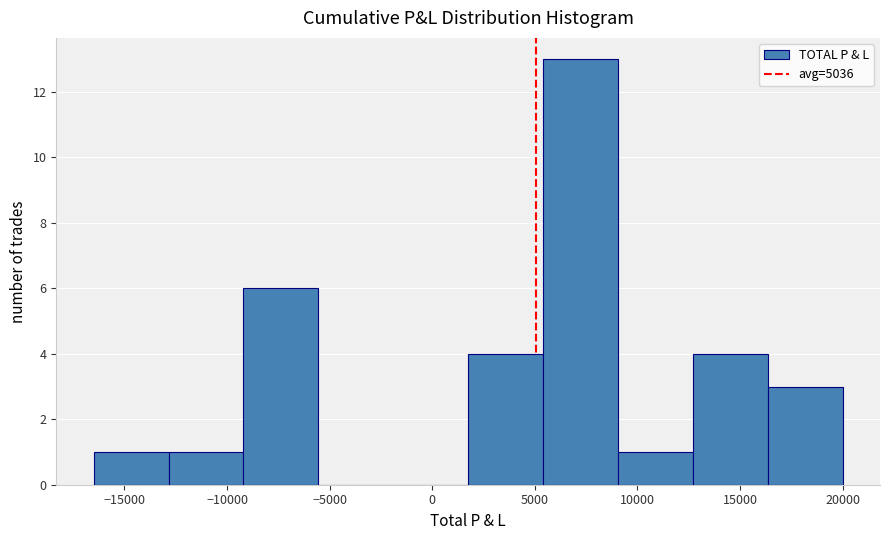

Which range on the x-axis has the tallest bar?

5400 to 9050